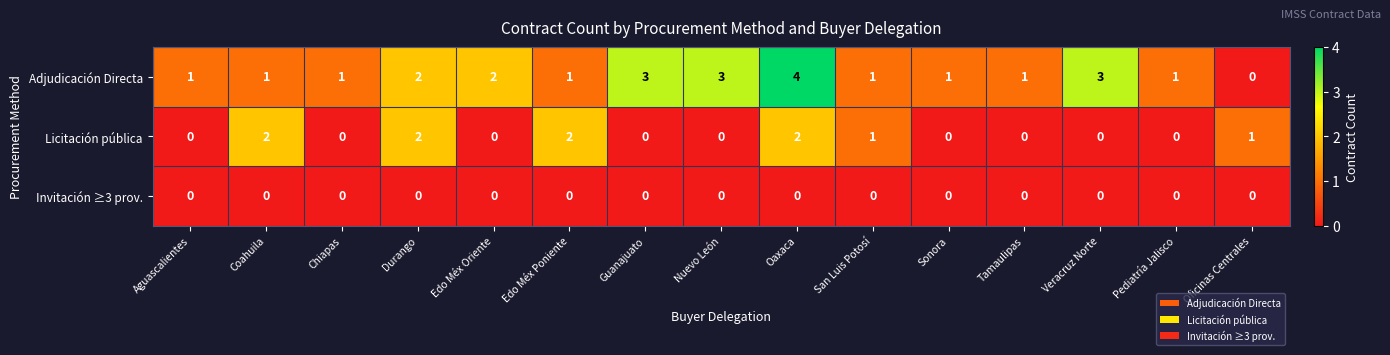

What is the spread (max minus min) of values at San Luis Potosí?

1